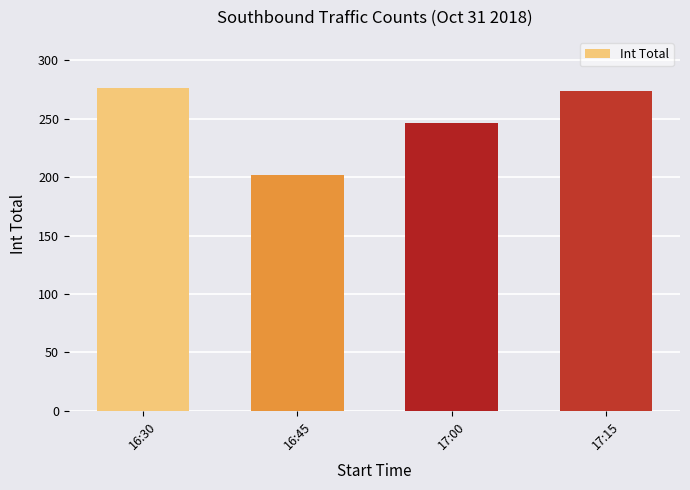

Reading left to right, what are all the values shown in this chart?

276	202	246	274